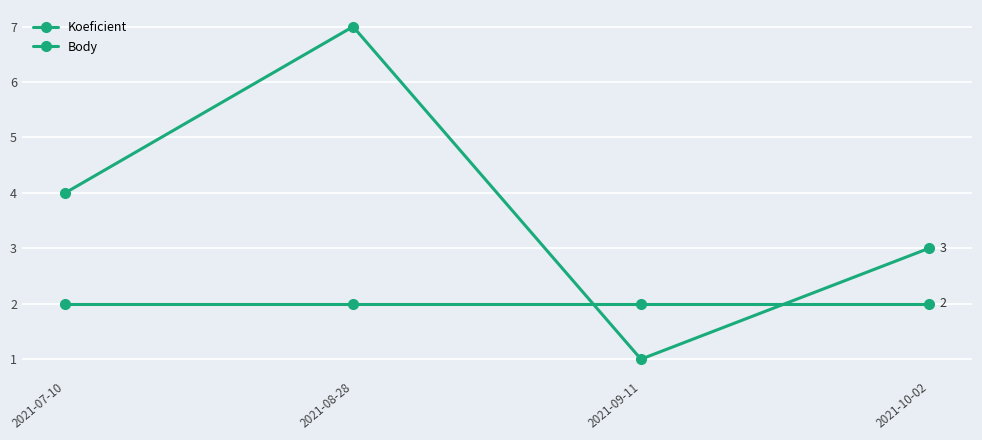

Does the chart have visible grid lines?

Yes